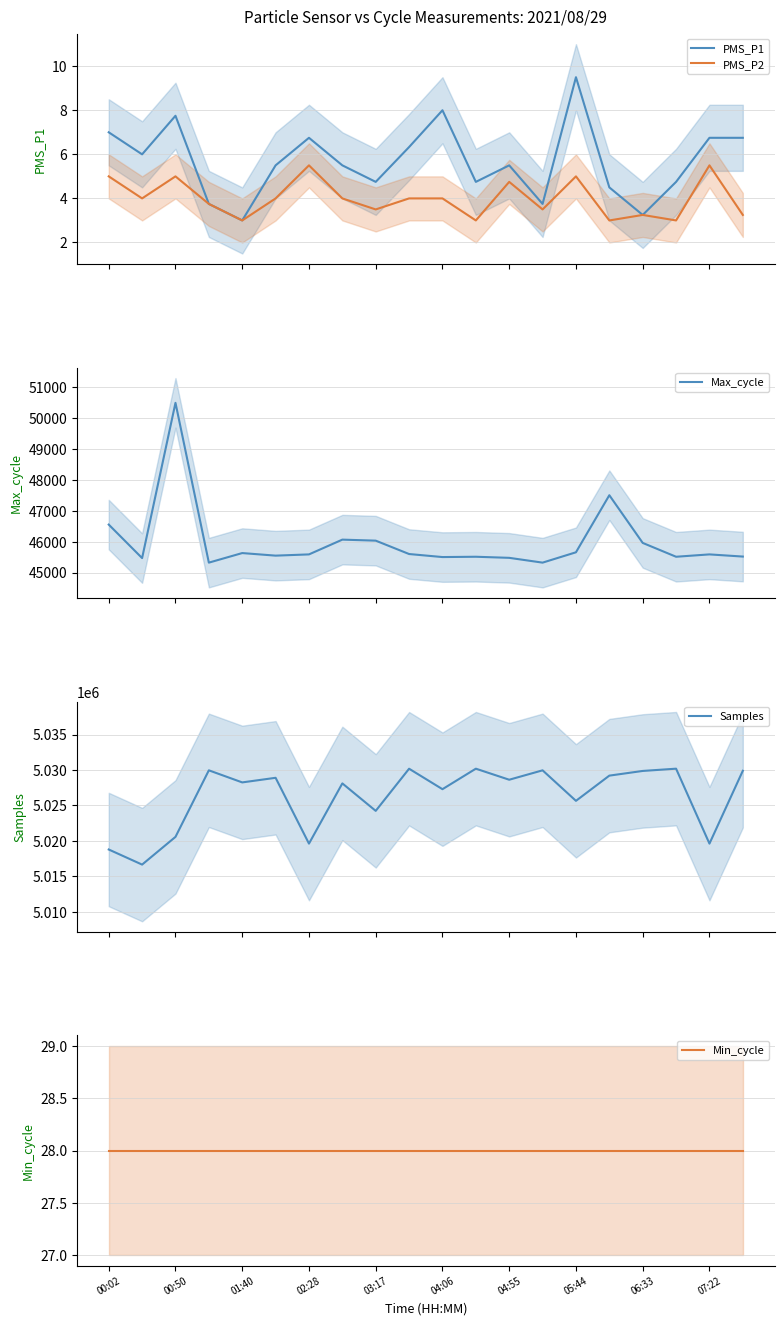

How many lines are shown in the chart?

5